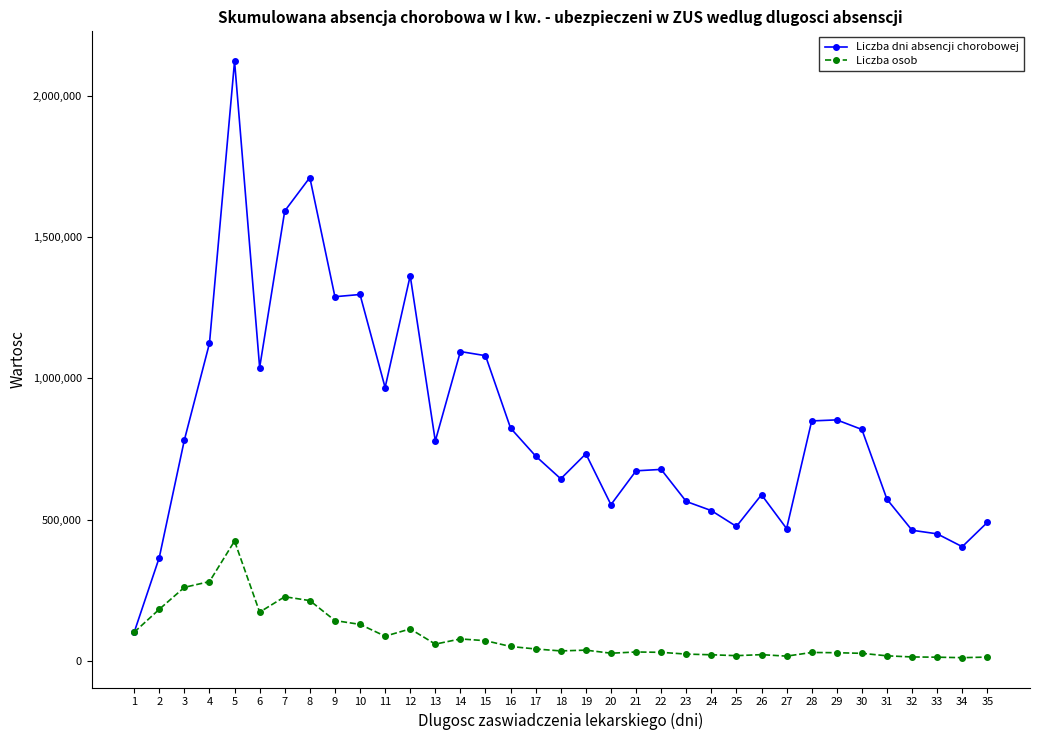

Which series has the widest spread of values?

Liczba dni absencji chorobowej